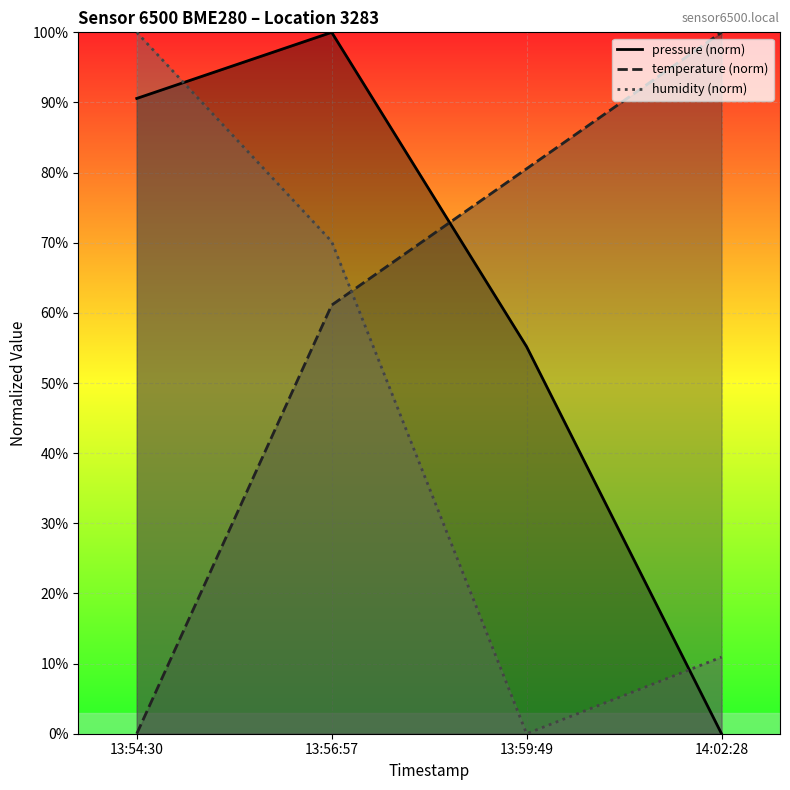

Is the value of humidity at 13:56:57 greater than the value of temperature at 13:54:30?

Yes